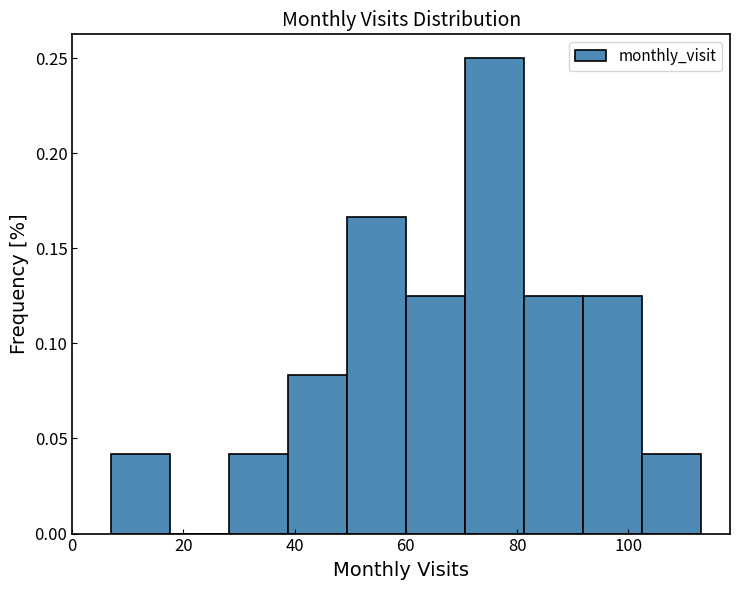

Over which range of the x-axis is the bar tallest?

70.6 to 81.2